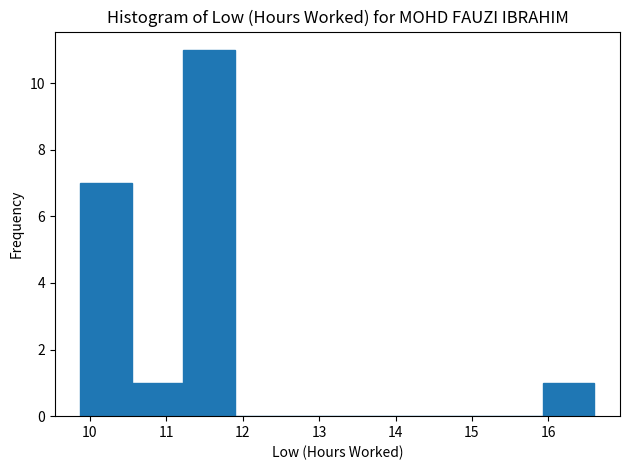

What is the height of the bar covering 15.9 to 16.6 on the x-axis? Neither the bar edges nor the heights are printed on the chart, so give them approximately, as read against the axes.

1